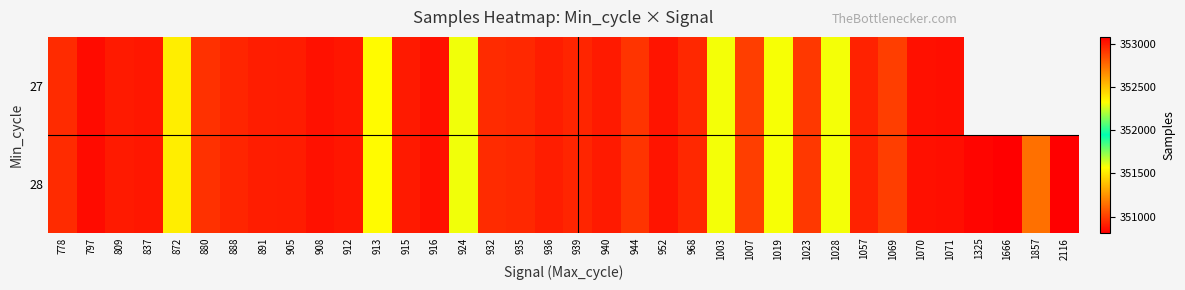

What is the total value across all series at 912?

706016.0